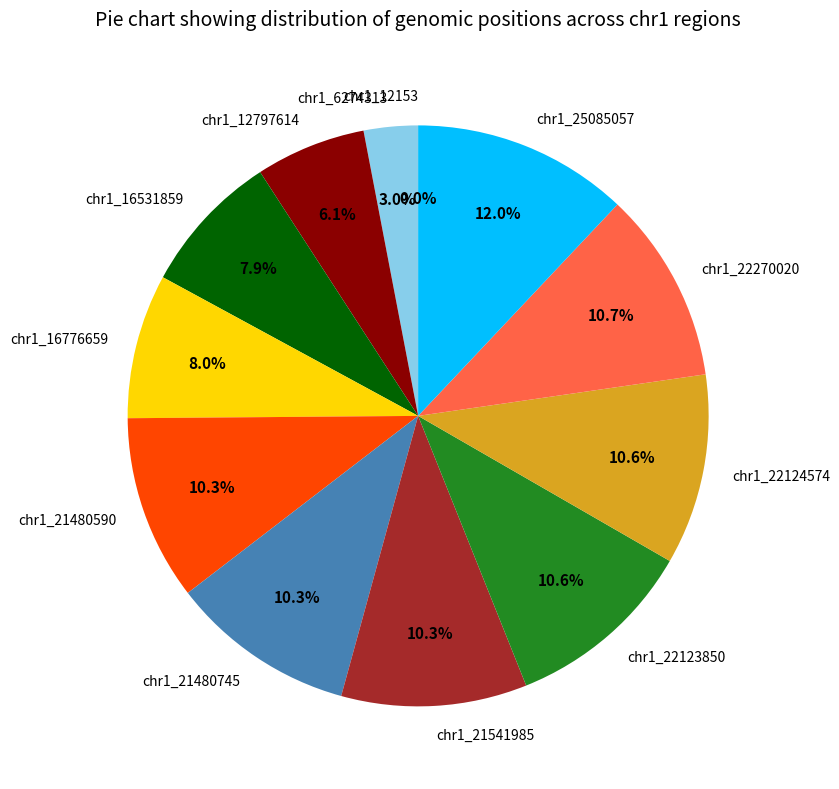

Does chr1_6274313 represent more than half of the total?

No